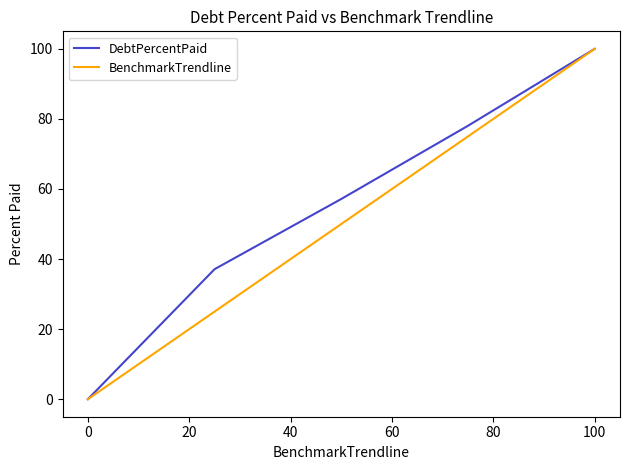

What is the maximum value for DebtPercentPaid?

100.0